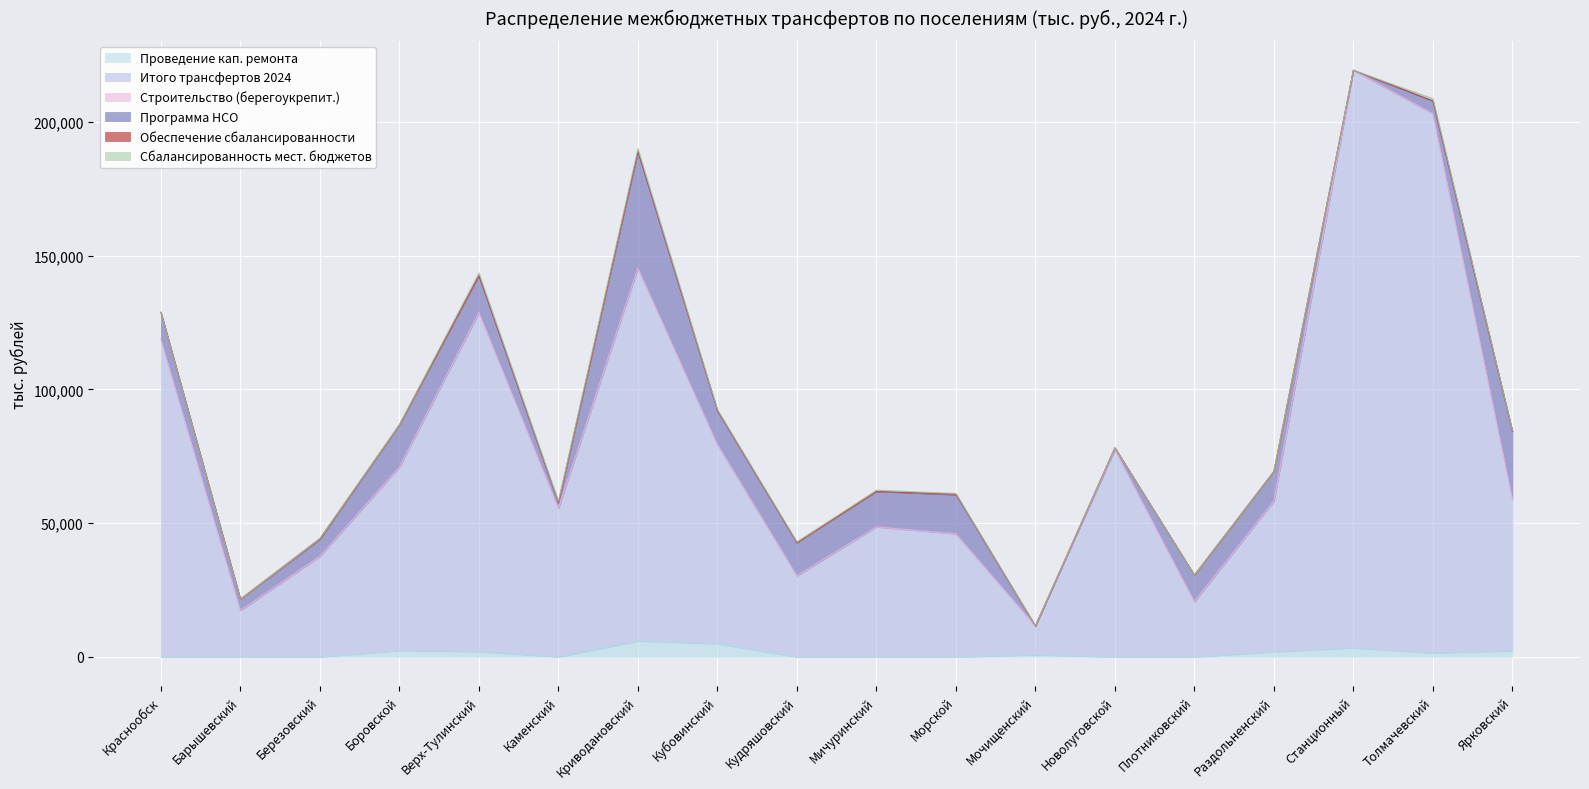

What is the maximum value for Проведение кап. ремонта?

5928.4